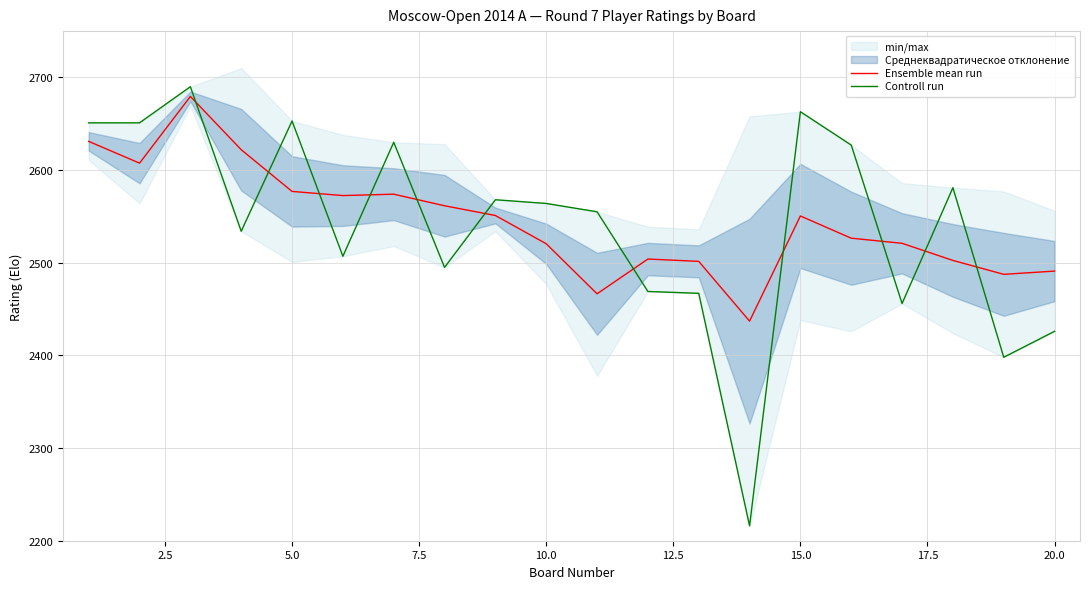

How many intersections are there between Controll run and Ensemble mean run?

11